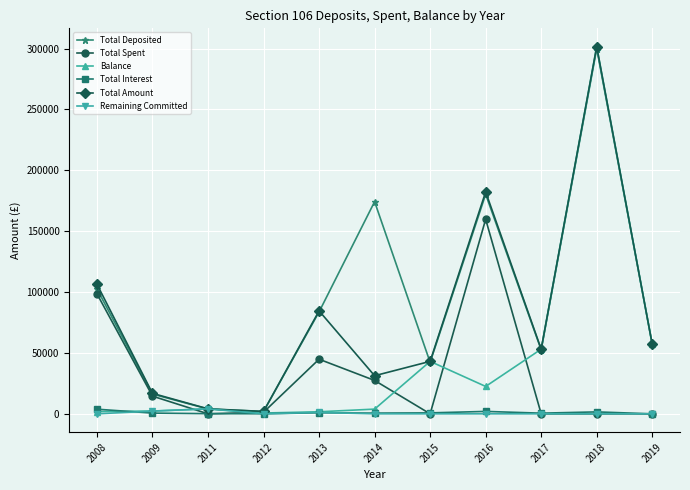

At how many categories does at least one series exceed 80197?

5